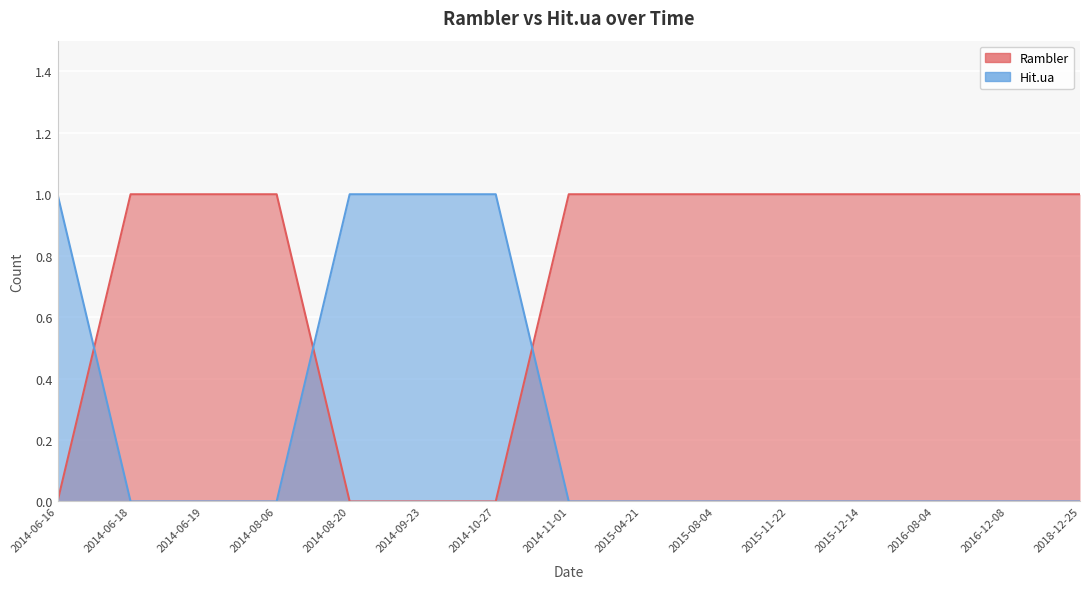

Reading left to right, list all the values displayed in this chart.

Rambler: 2018-12-25=1	2016-12-08=1	2016-08-04=1	2015-12-14=1	2015-11-22=1	2015-08-04=1	2015-04-21=1	2014-11-01=1	2014-10-27=0	2014-09-23=0	2014-08-20=0	2014-08-06=1	2014-06-19=1	2014-06-18=1	2014-06-16=0
Hit.ua: 2018-12-25=0	2016-12-08=0	2016-08-04=0	2015-12-14=0	2015-11-22=0	2015-08-04=0	2015-04-21=0	2014-11-01=0	2014-10-27=1	2014-09-23=1	2014-08-20=1	2014-08-06=0	2014-06-19=0	2014-06-18=0	2014-06-16=1